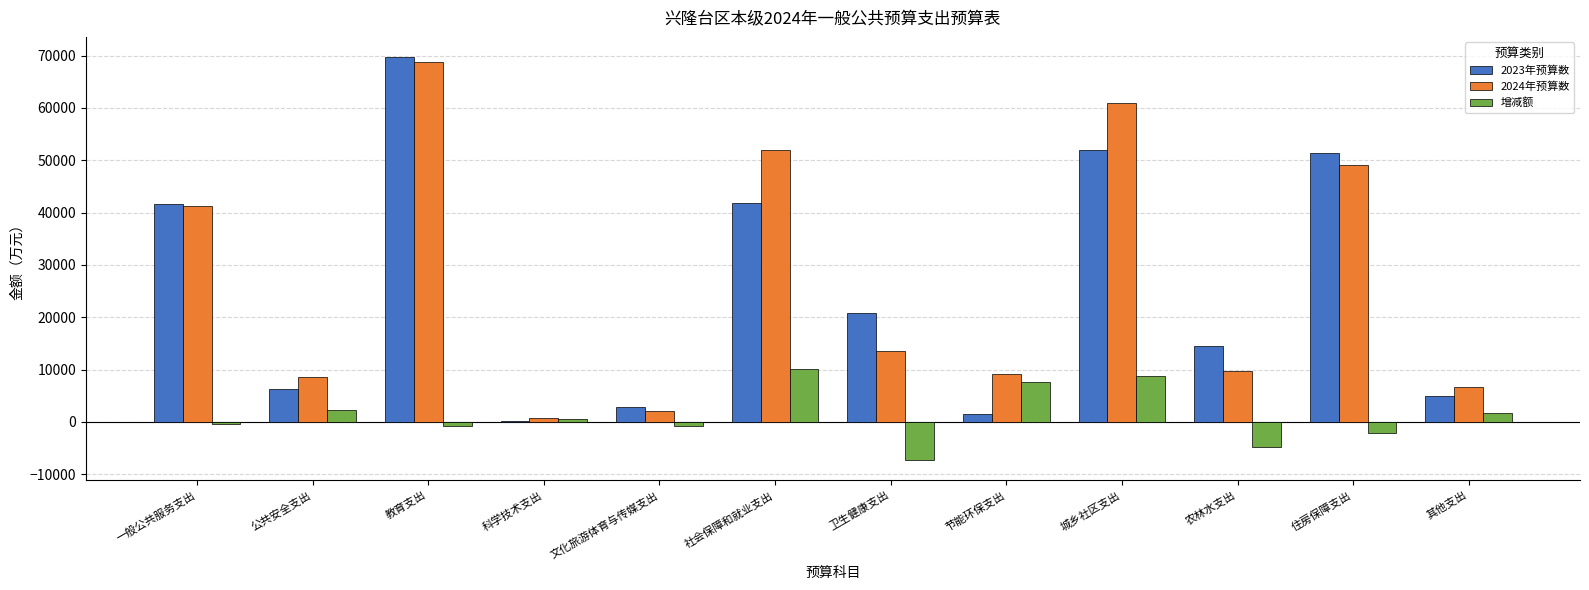

What is the total value across all series at 城乡社区支出?

121724